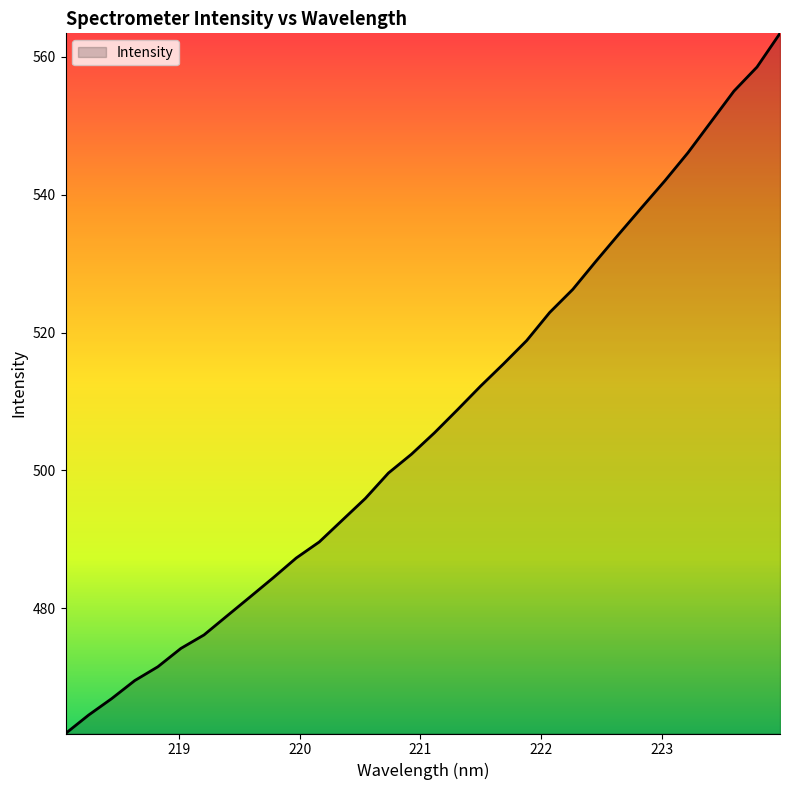

How many values exceed 505?

16